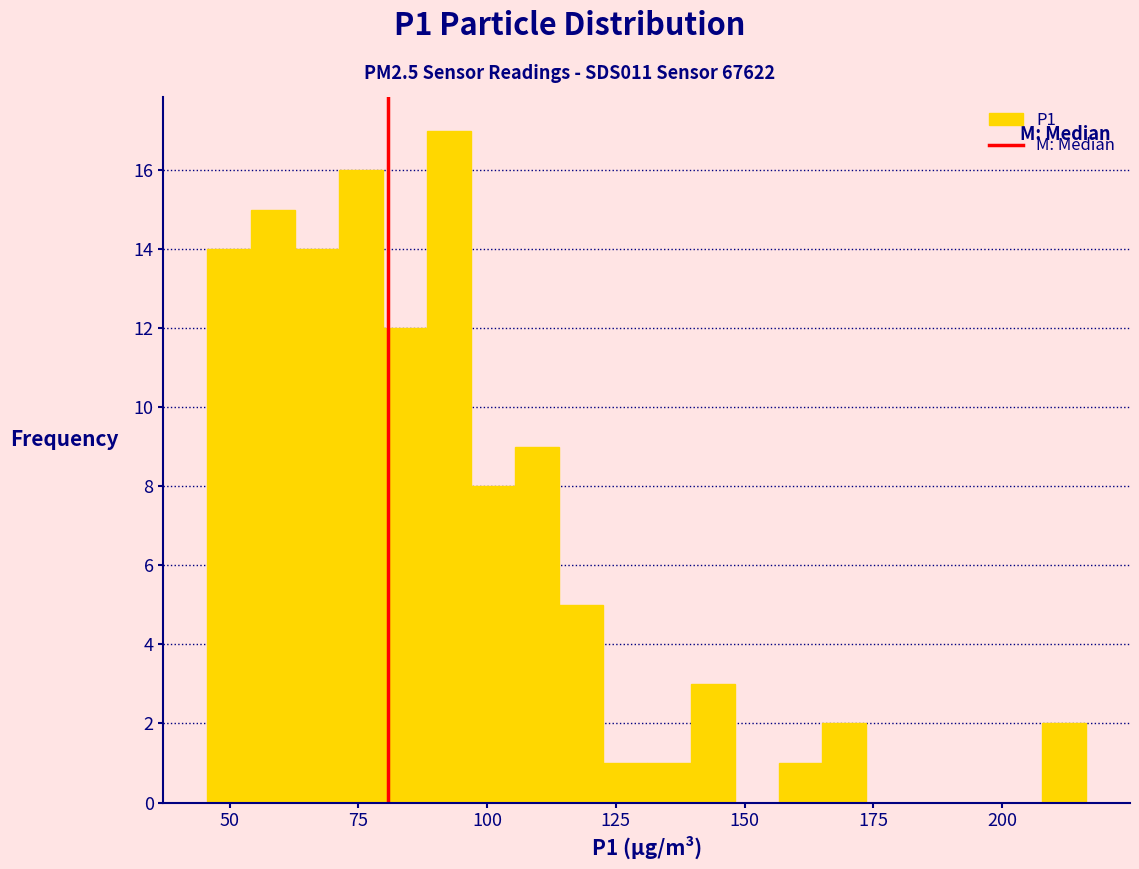

Read against the x-axis, roughly where is the centre of the tallest bar?

95